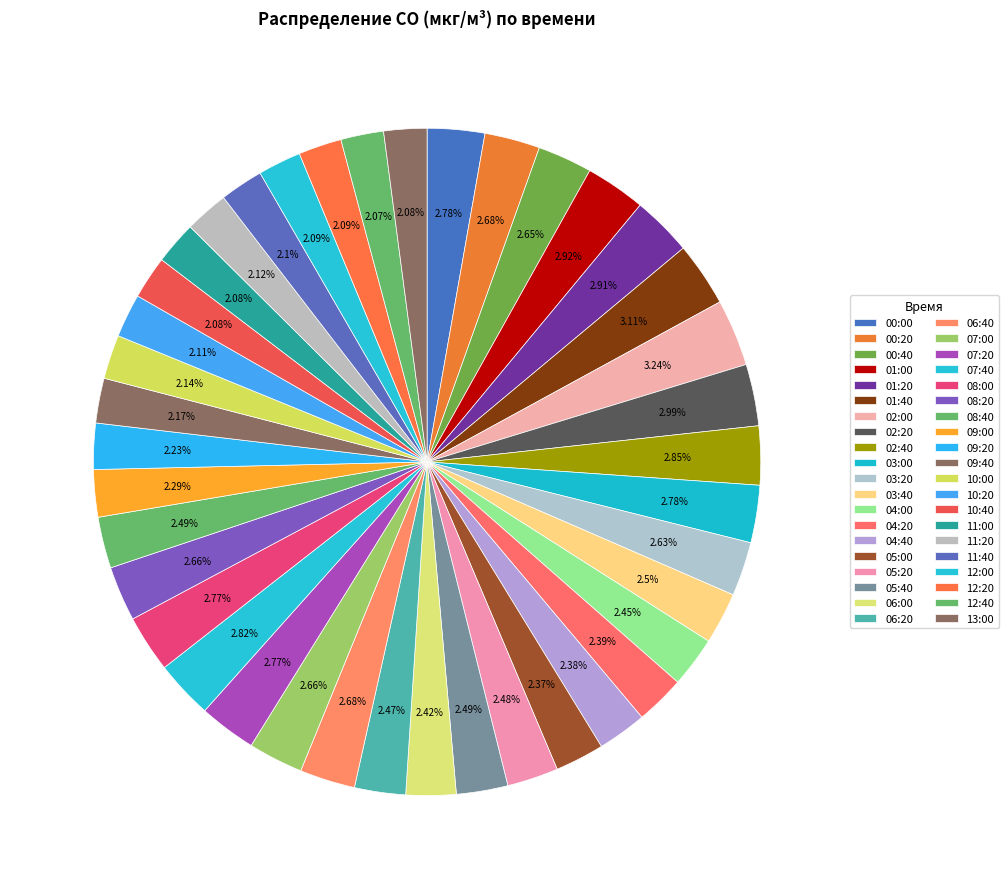

Is it true that 11:40 is 8% of the pie?

False